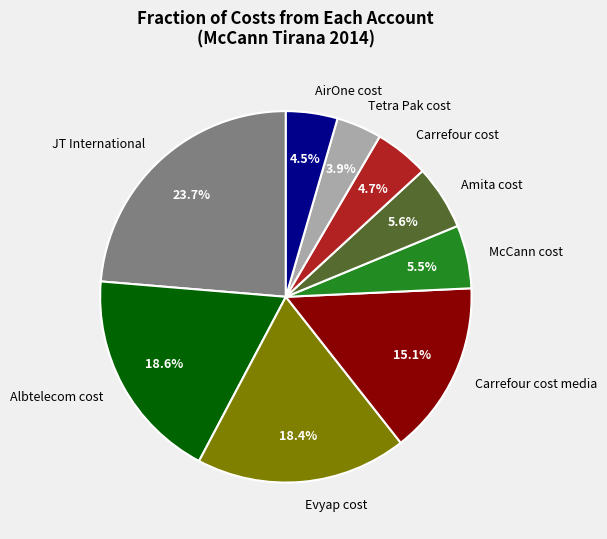

Combined, do Evyap cost and McCann cost account for over 50%?

No